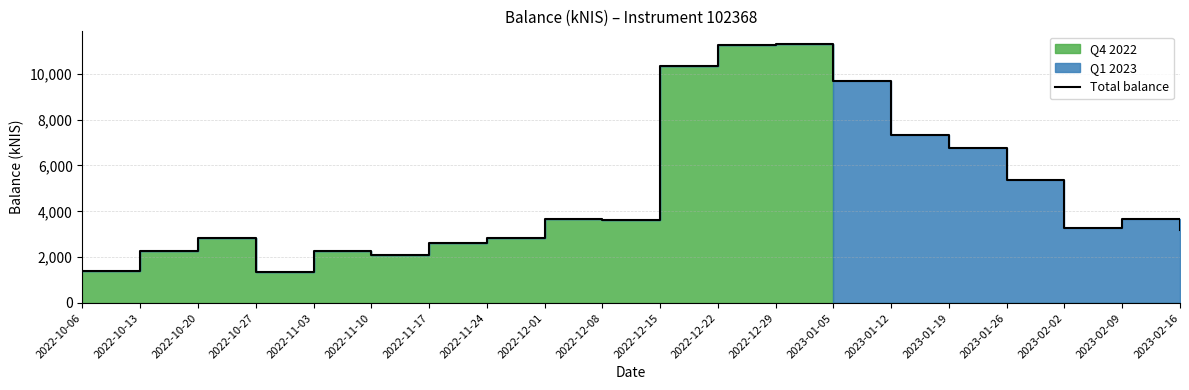

At which category does the data reach its first local valley?

2022-10-27